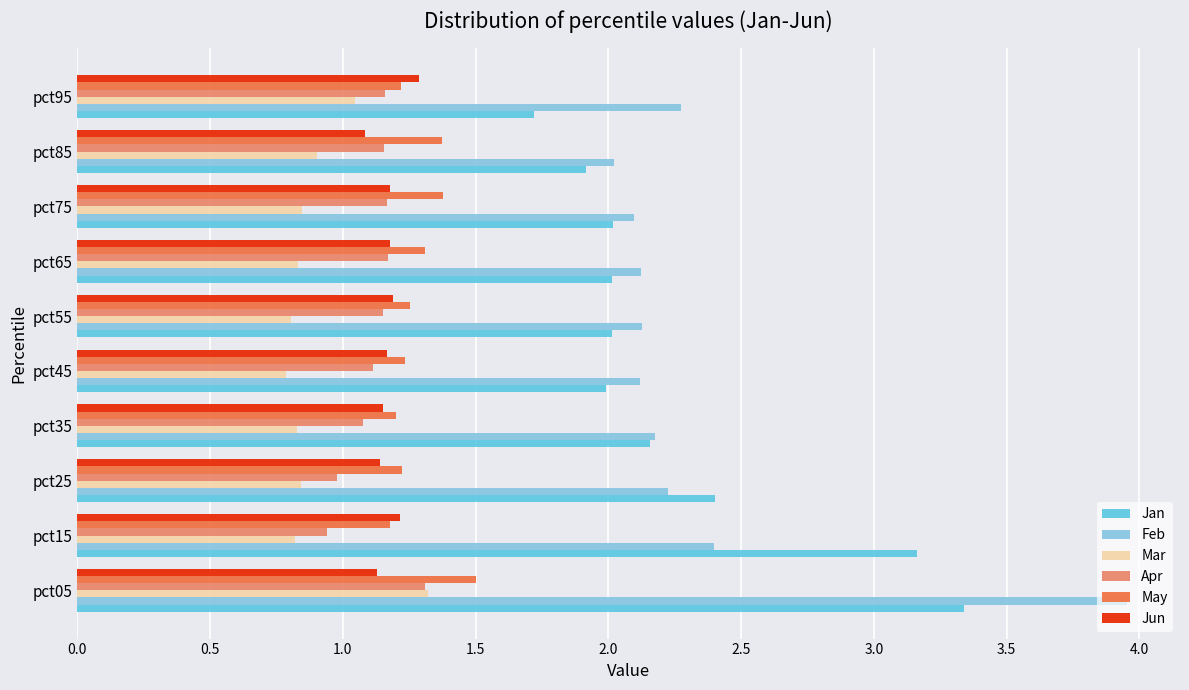

Which series has the largest range (max minus min)?

Feb